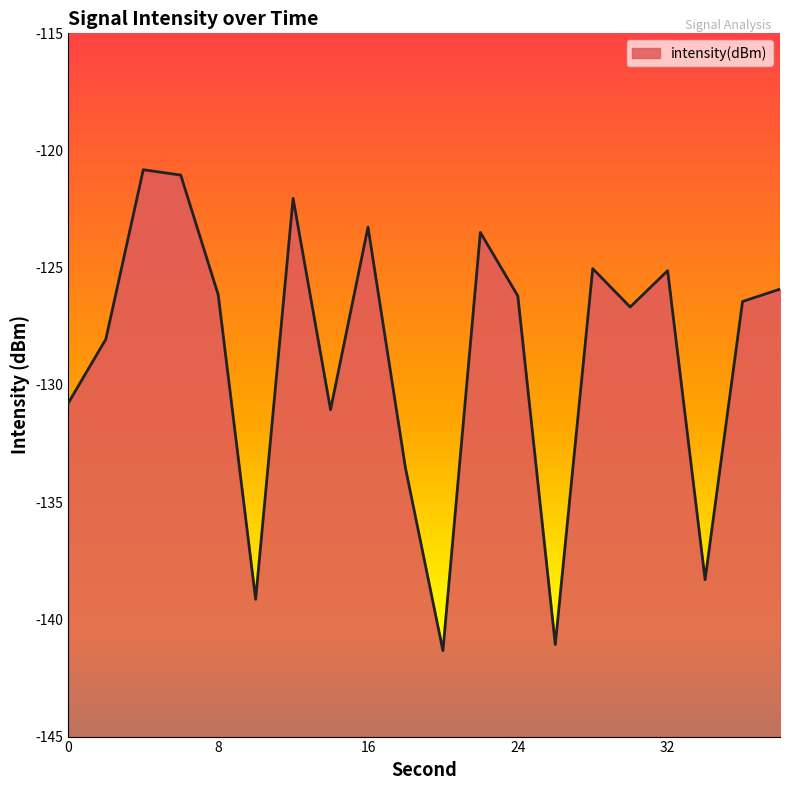

Does the chart display data point markers on the line(s)?

No